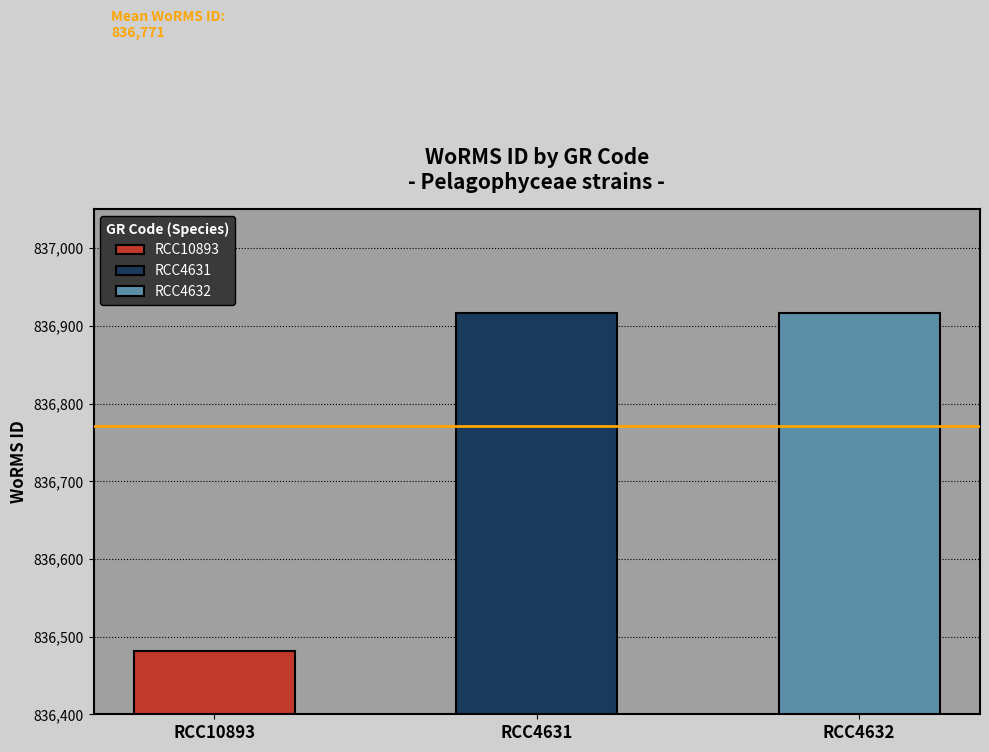

What is the ratio of the value at RCC4632 to the value at RCC4631?

1.0